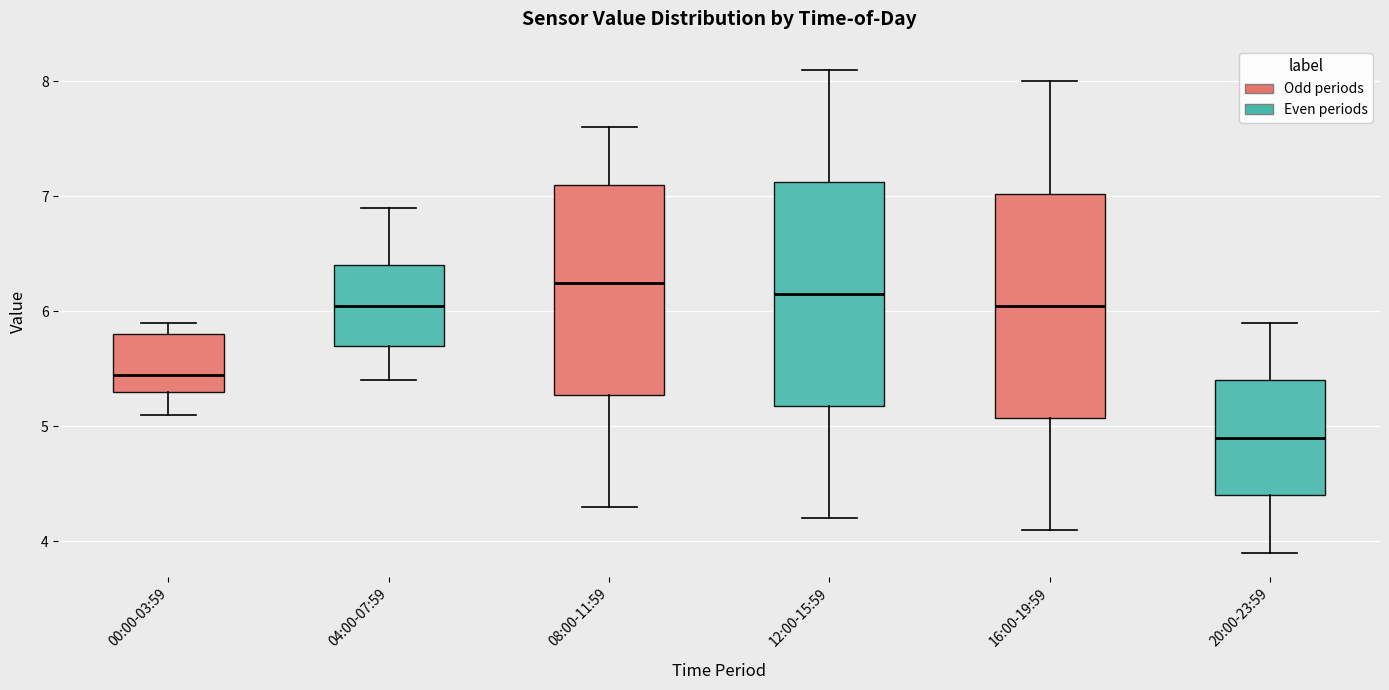

Where is the upper edge of the box for 00:00-03:59 on the y-axis? The values are not printed on the chart, so give them approximately, as read against the axis.

5.8